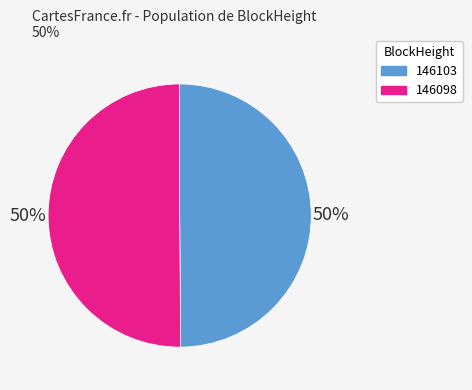

The 146103 slice represents 50% of the pie. True or false?

True